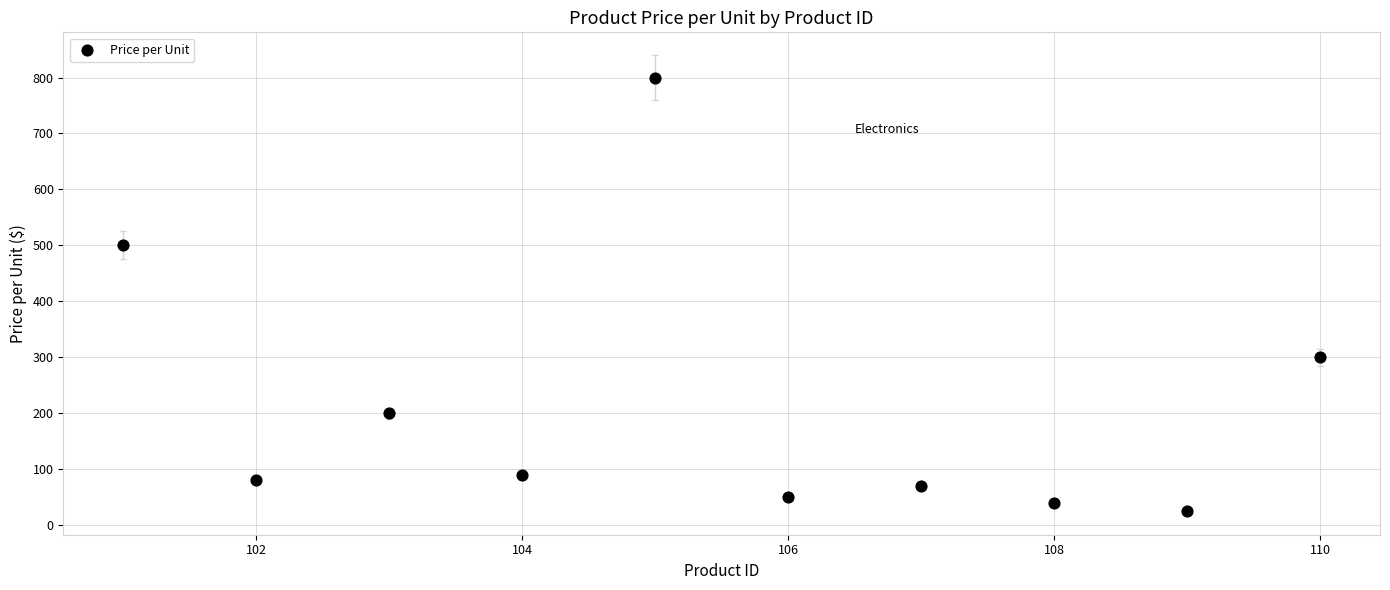

What is the average X value?

105.5